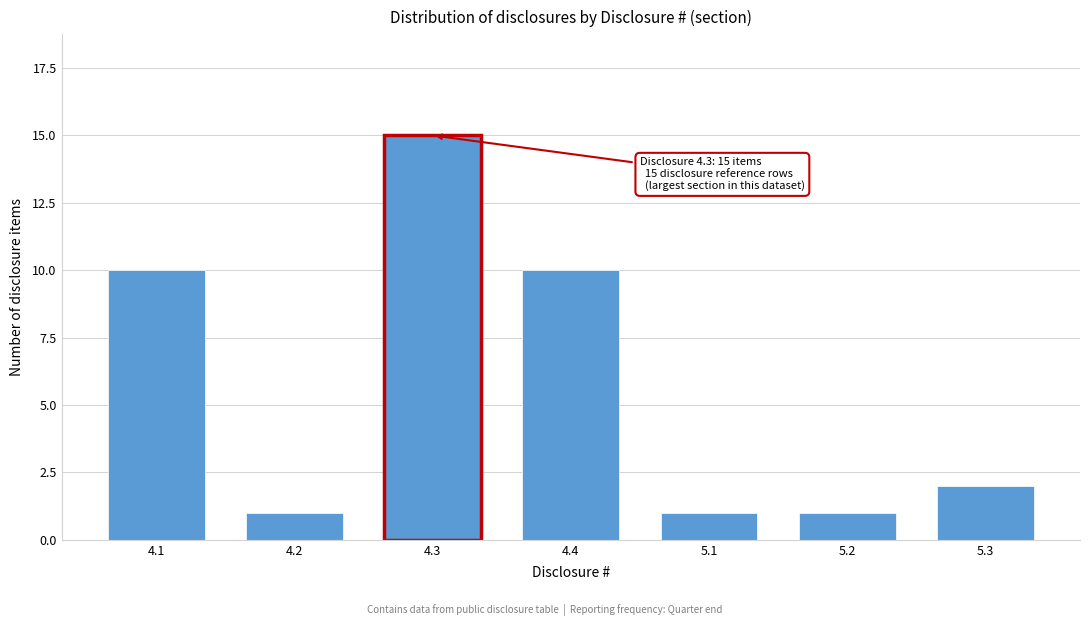

Reading right to left, what are all the values shown in this chart?

2	1	1	10	15	1	10